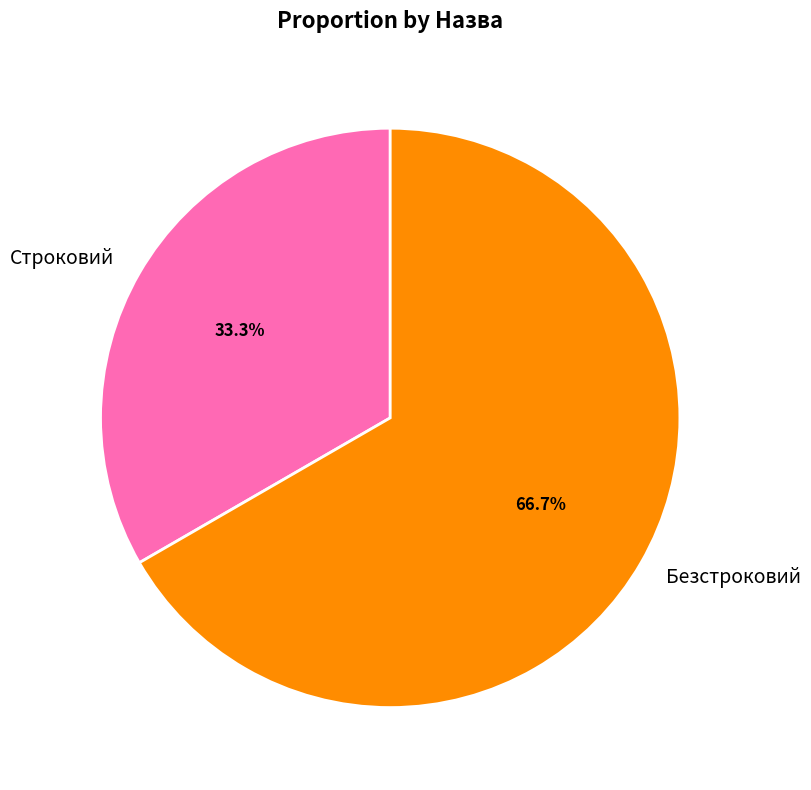

The Строковий slice represents 33% of the pie. True or false?

True